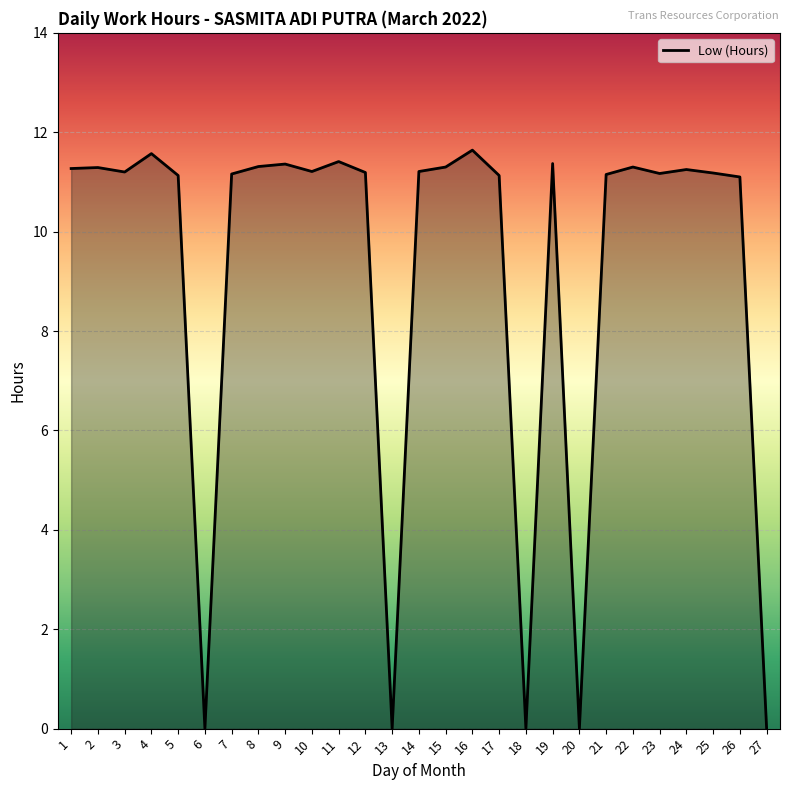

List the labels in order of value, largest first.

16, 4, 11, 19, 9, 8, 15, 22, 2, 1, 24, 10, 14, 3, 12, 25, 23, 7, 21, 5, 17, 26, 6, 13, 18, 20, 27